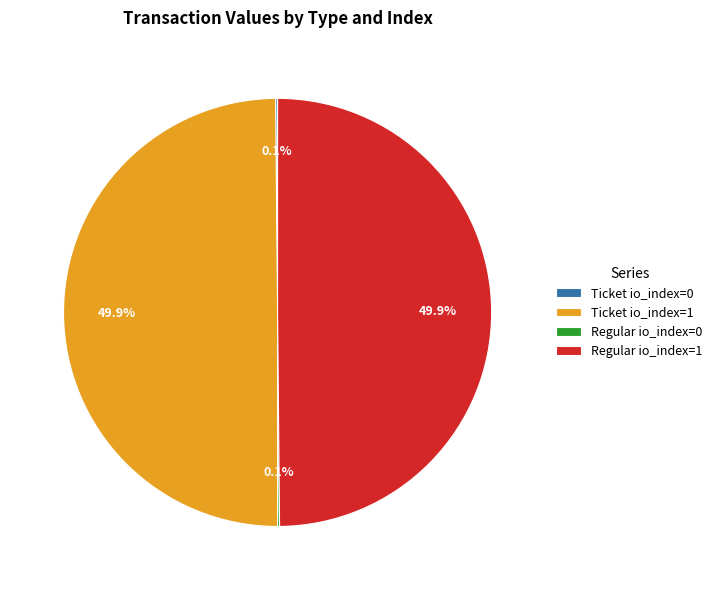

Approximately how many times larger is the value at Regular io_index=1 compared to Ticket io_index=1?

1.0